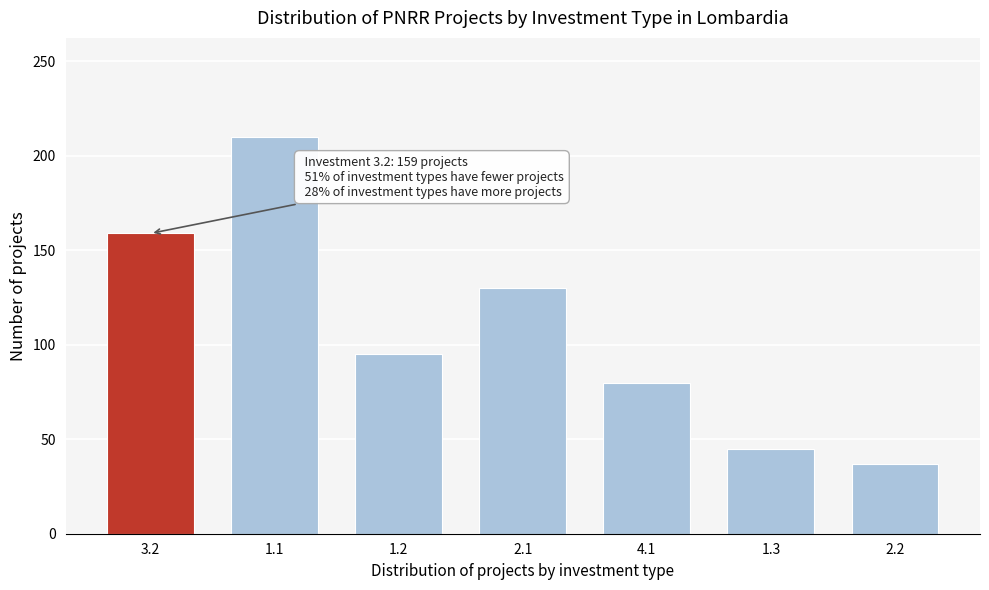

Reading left to right, extract all data points from this chart.

3.2=159	1.1=210	1.2=95	2.1=130	4.1=80	1.3=45	2.2=37